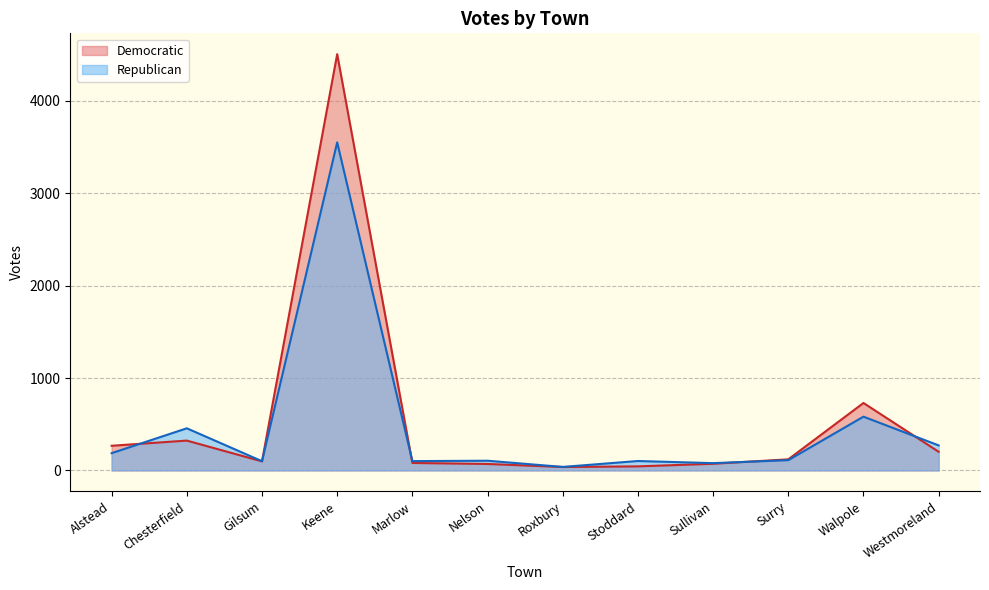

At which category is the sum across all series the highest?

Keene